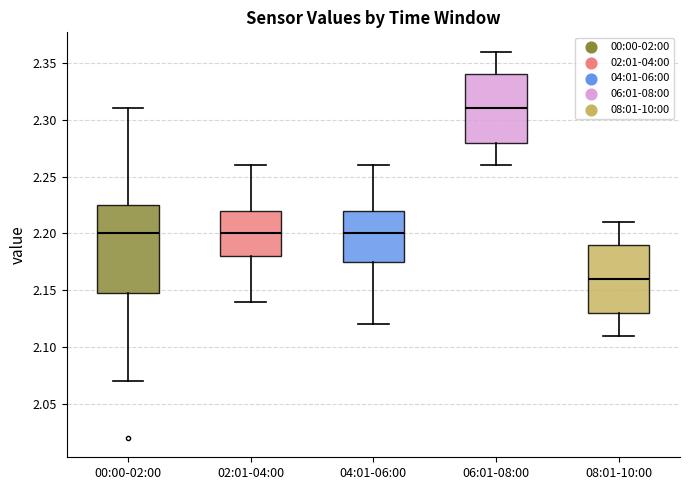

Reading left to right, transcribe this box plot: for each box, give where its median line is, the range the box spans, and where its two whiskers end, as read against the y-axis. The values are not printed on the chart, so give them approximately, as read against the axis.

00:00-02:00: median 2.200, box 2.150 to 2.225, whiskers 2.070 to 2.310
02:01-04:00: median 2.200, box 2.180 to 2.220, whiskers 2.140 to 2.260
04:01-06:00: median 2.200, box 2.175 to 2.220, whiskers 2.120 to 2.260
06:01-08:00: median 2.310, box 2.280 to 2.340, whiskers 2.260 to 2.360
08:01-10:00: median 2.160, box 2.130 to 2.190, whiskers 2.110 to 2.210